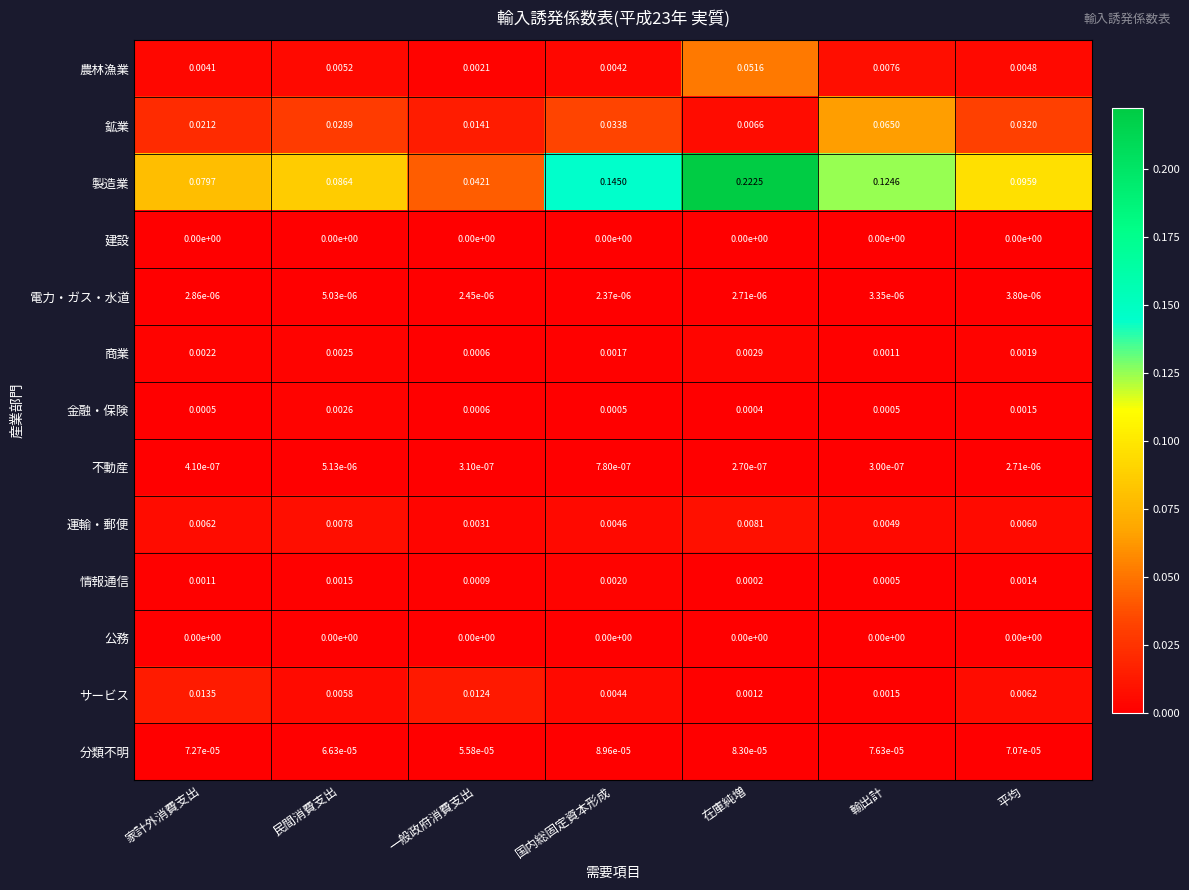

Which label corresponds to the largest value in the chart?

在庫純増